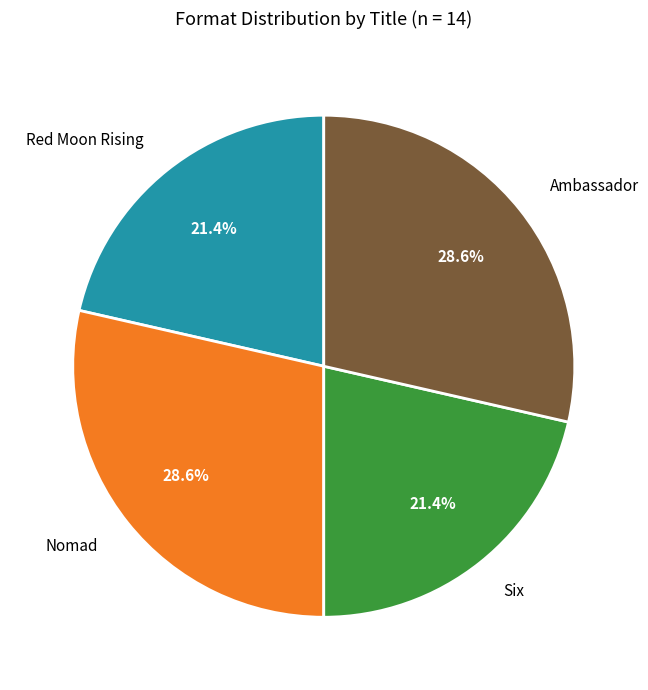

Count the number of slices in the pie.

4